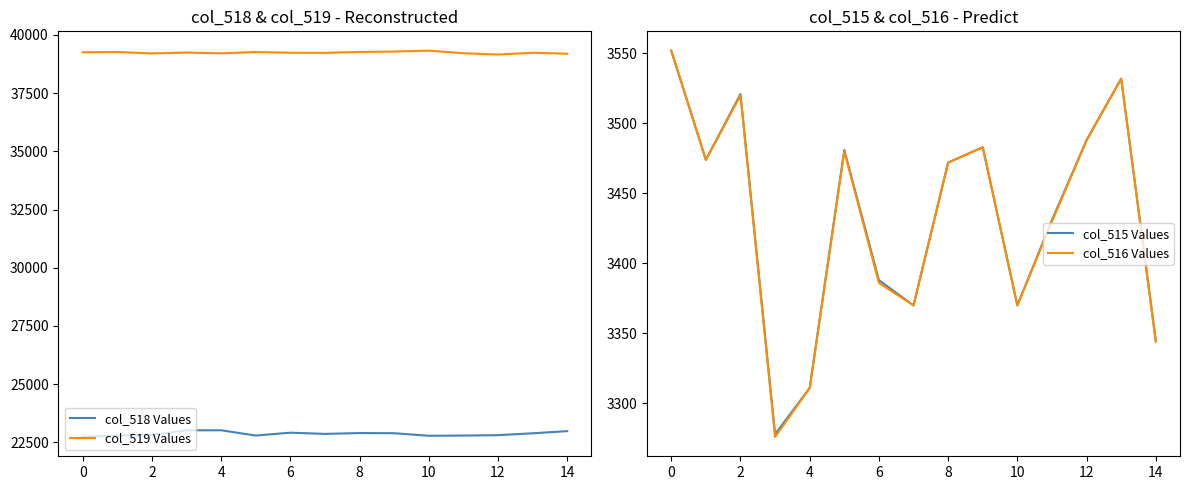

True or false: col_518 Values and col_519 Values cross at least once.

False